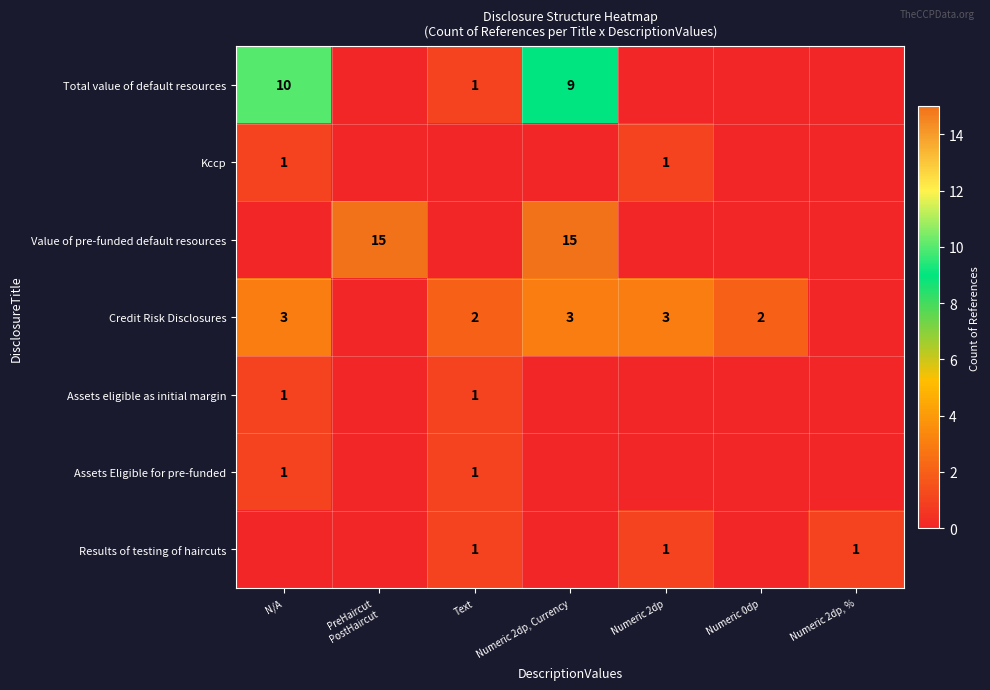

Is it true that Assets Eligible for pre-funded equals 2 at Text?

False